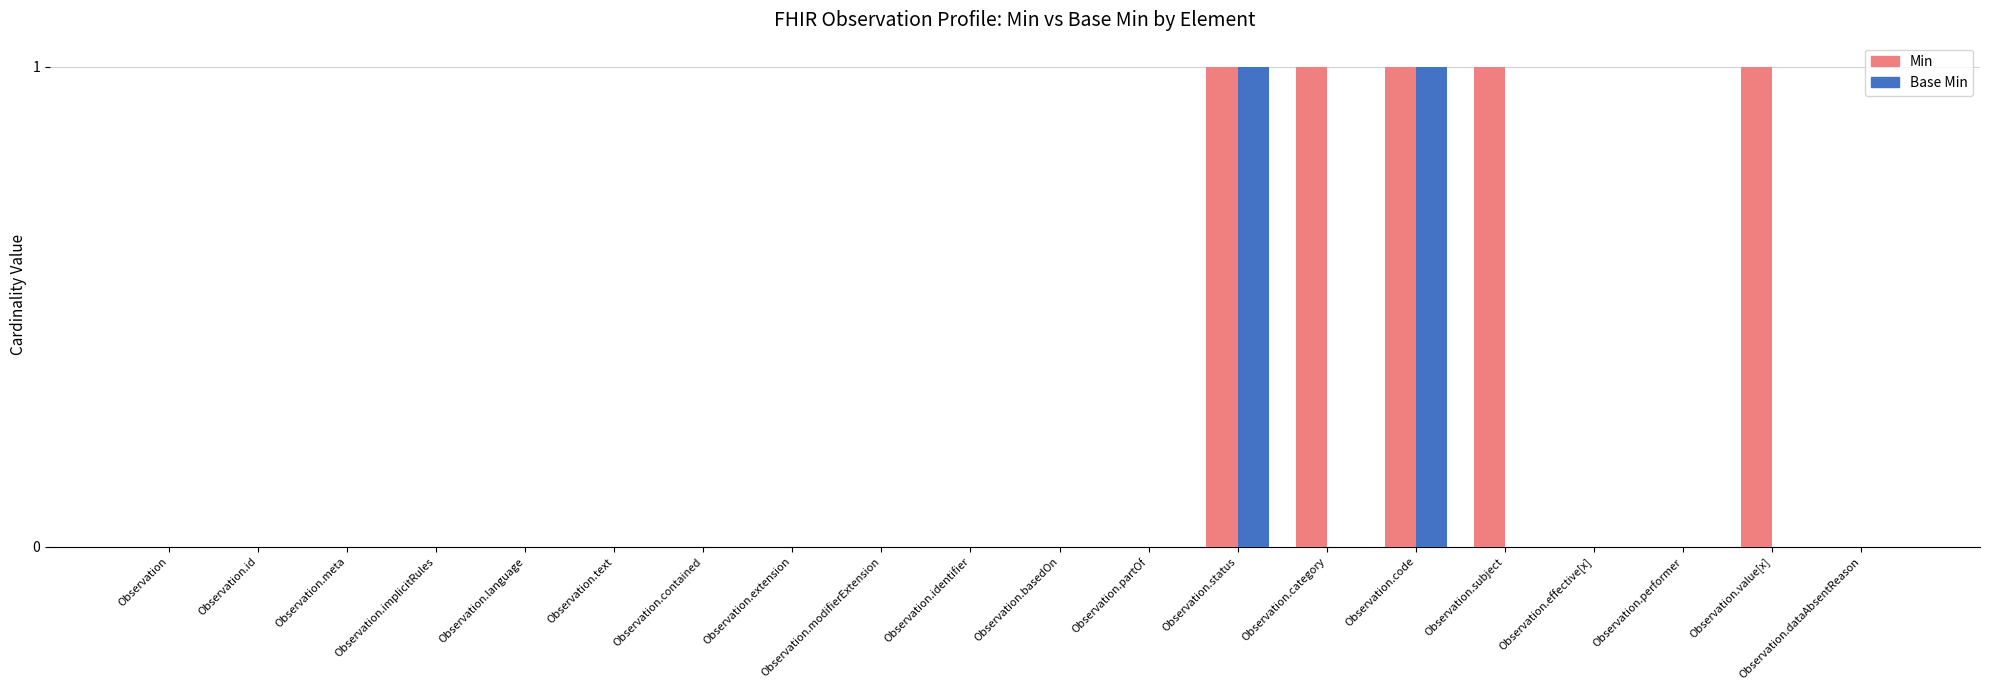

What is the sum of all Min values?

5